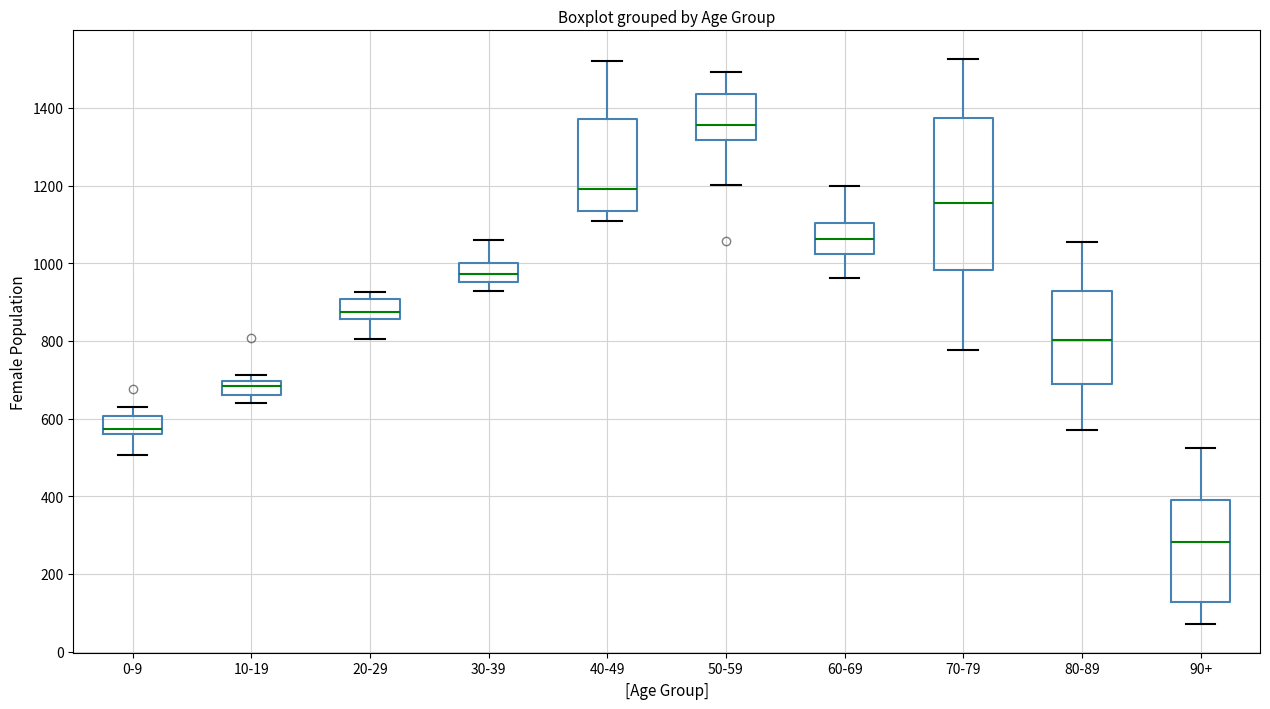

Reading left to right, read every box against the y-axis: the position of its median line, the range the box covers, and the ends of its whiskers. The values are not printed on the chart, so give them approximately, as read against the axis.

0-9: median 580, box 560 to 600, whiskers 500 to 620
10-19: median 680, box 660 to 700, whiskers 640 to 720
20-29: median 880, box 860 to 900, whiskers 800 to 920
30-39: median 980, box 960 to 1000, whiskers 920 to 1060
40-49: median 1200, box 1140 to 1380, whiskers 1120 to 1520
50-59: median 1360, box 1320 to 1440, whiskers 1200 to 1500
60-69: median 1060, box 1020 to 1100, whiskers 960 to 1200
70-79: median 1160, box 980 to 1380, whiskers 780 to 1520
80-89: median 800, box 680 to 920, whiskers 580 to 1060
90+: median 280, box 120 to 400, whiskers 80 to 520